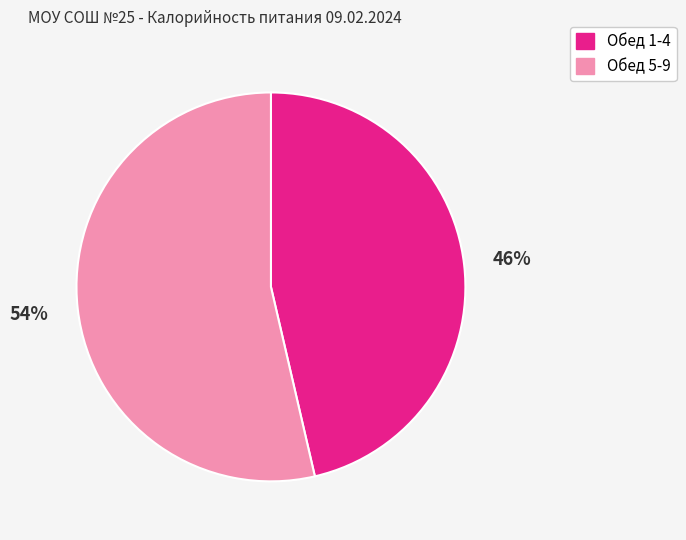

What is the ratio of the value at Обед 5-9 to the value at Обед 1-4?

1.2